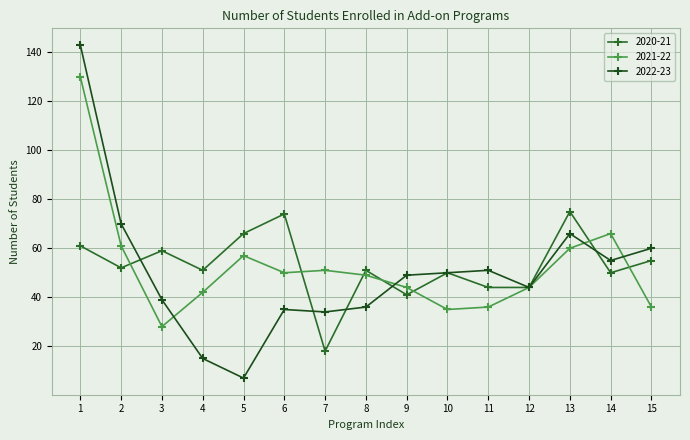

What is the difference between the 2021-22 values at 9 and 6?

6